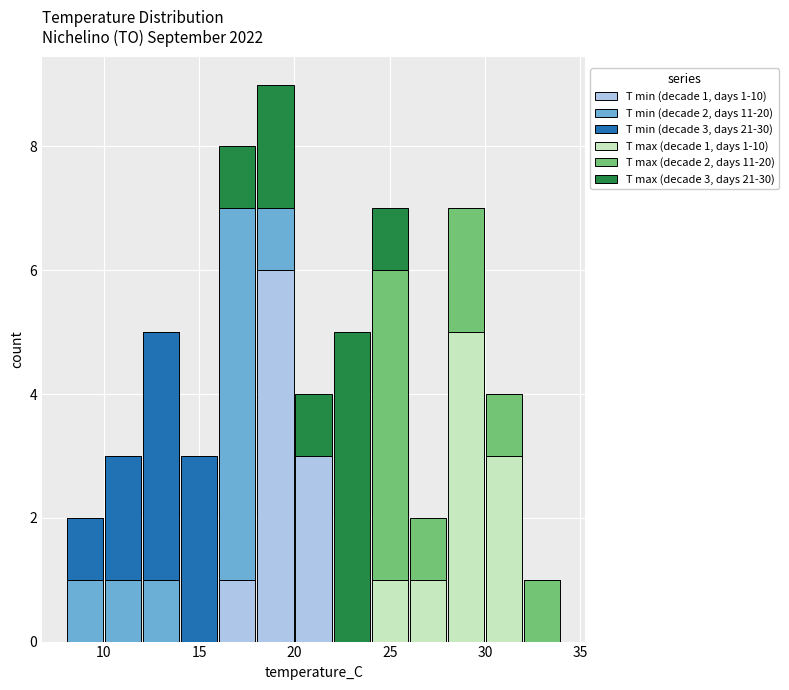

Which range on the x-axis has the tallest stacked bar (by total height)?

18 to 20